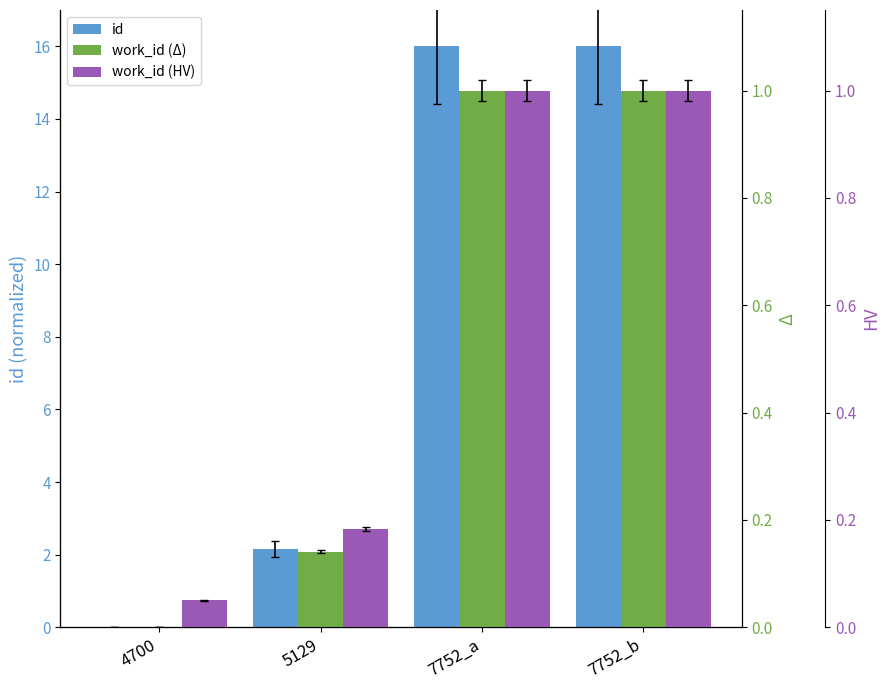

At 7752_a, list the series in order from largest to smallest.

id, work_id (Δ), work_id (HV)